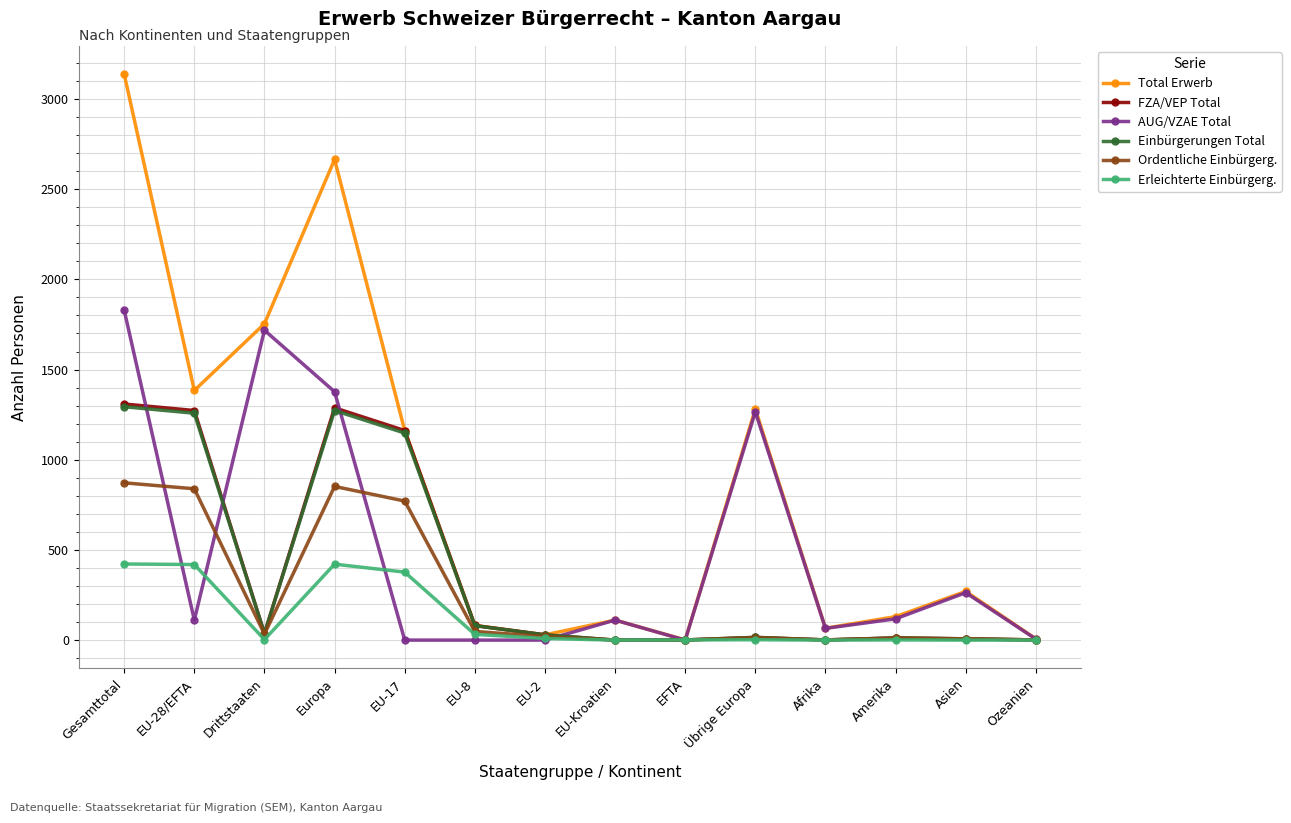

Which series has the widest spread of values?

Total Erwerb